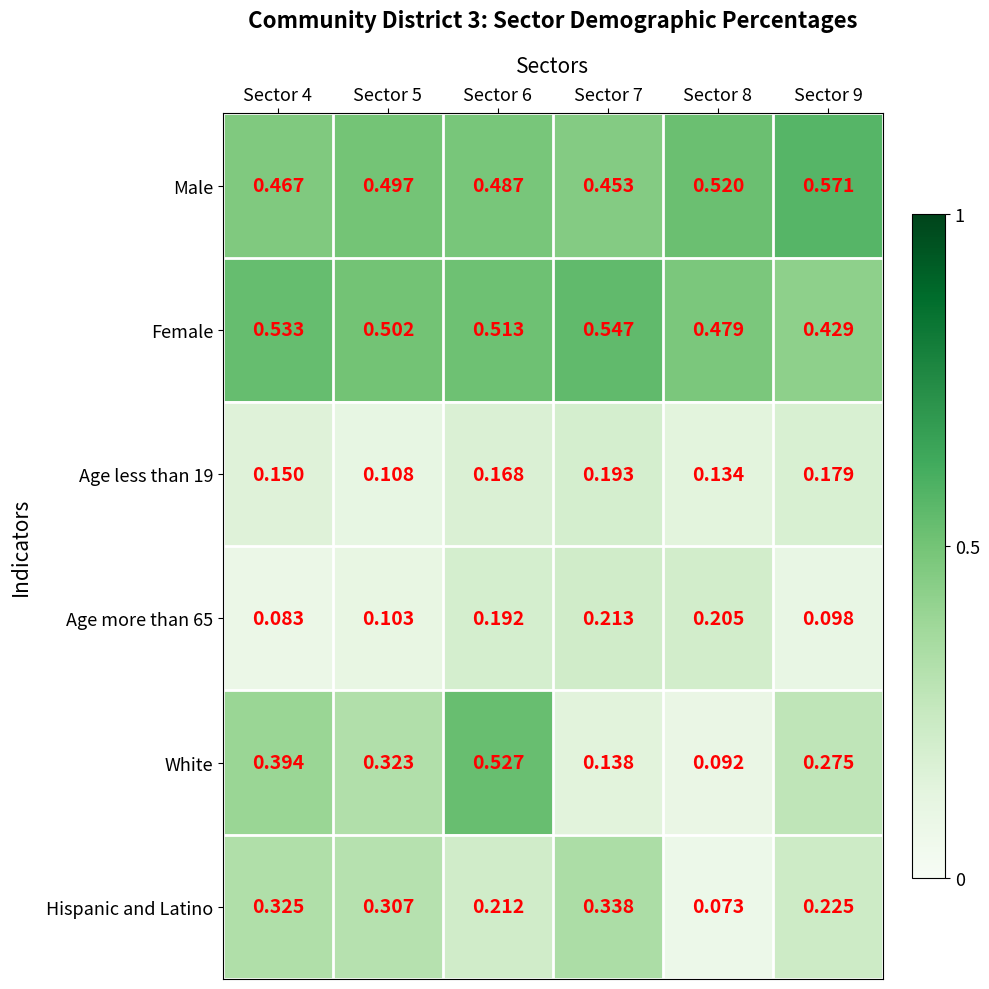

Which series changed the most between Sector 4 and Sector 7?

White